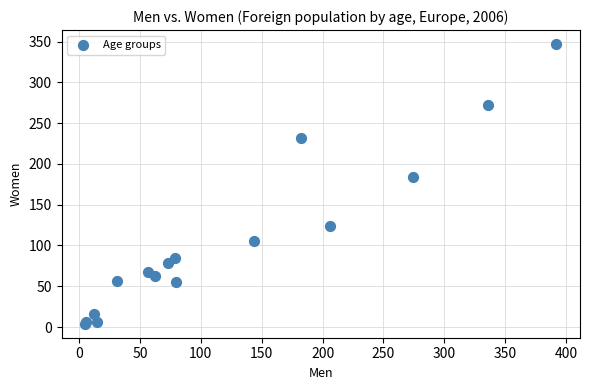

What Y value in the scatter plot is closest to 175?

184